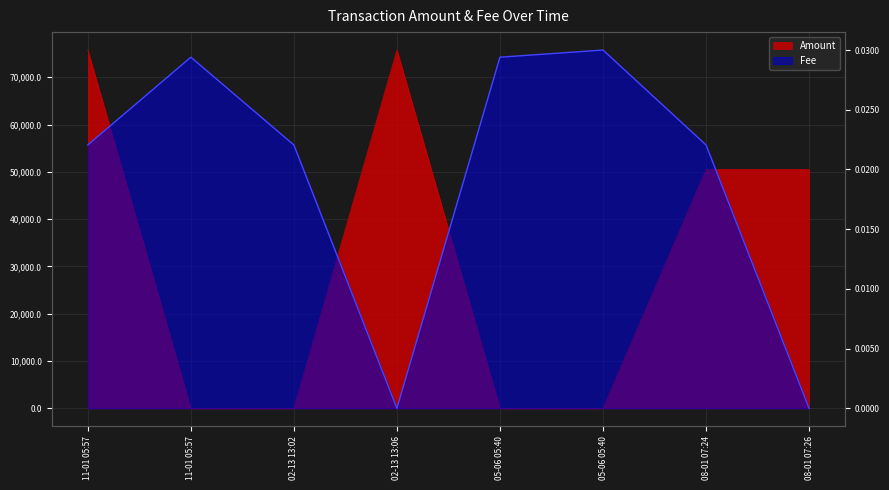

The chart shows a value of 0.0 at 02-13 13:06. True or false?

True